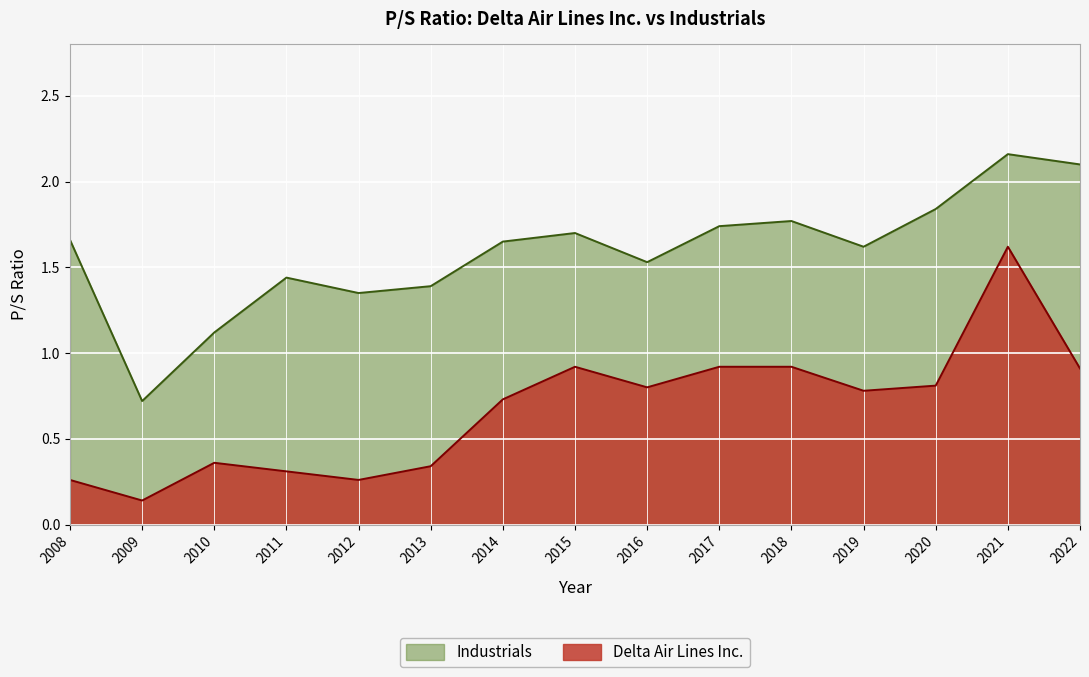

Where is the first local minimum for Industrials?

2009